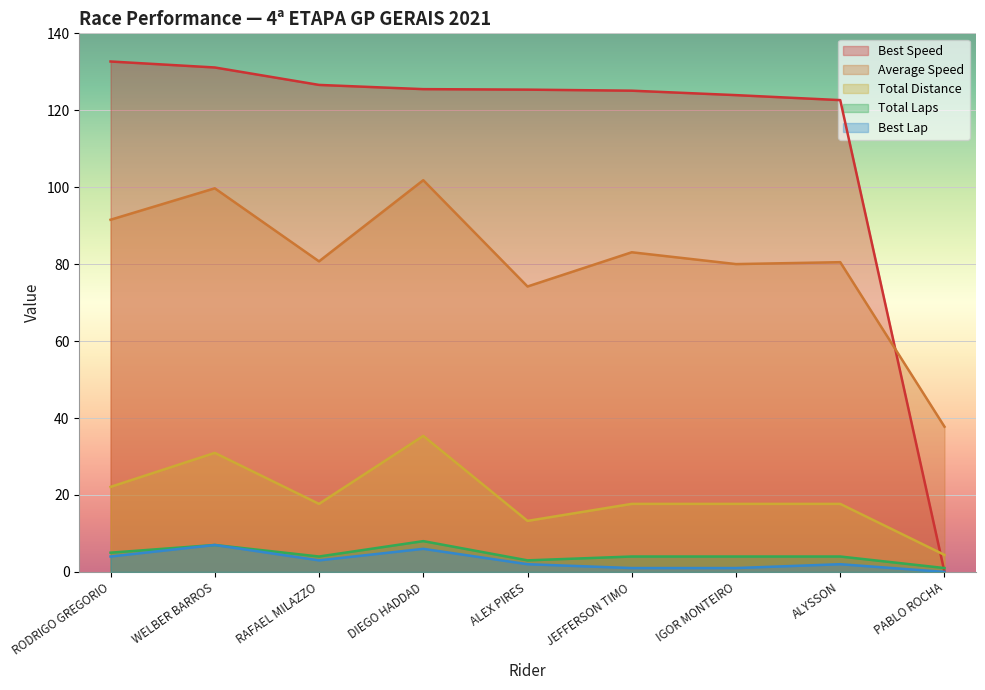

Rank the categories by Total Time value from highest to lowest.

DIEGO HADDAD, WELBER BARROS, RODRIGO GREGORIO, RAFAEL MILAZZO, JEFFERSON TIMO, IGOR MONTEIRO, ALYSSON, ALEX PIRES, PABLO ROCHA